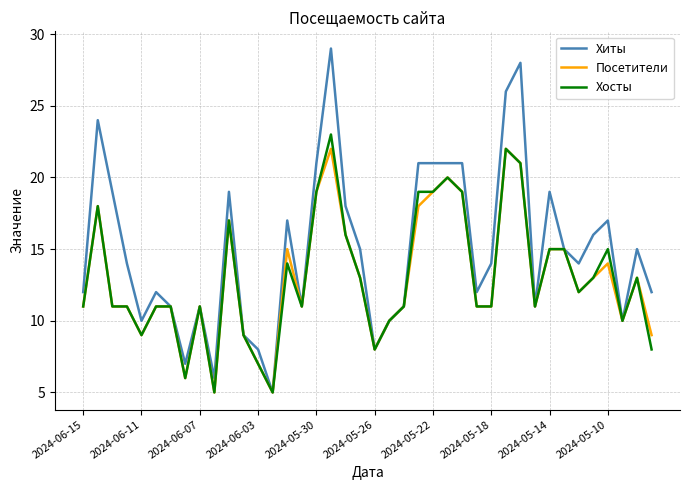

Which series has the largest total across all categories?

Хиты